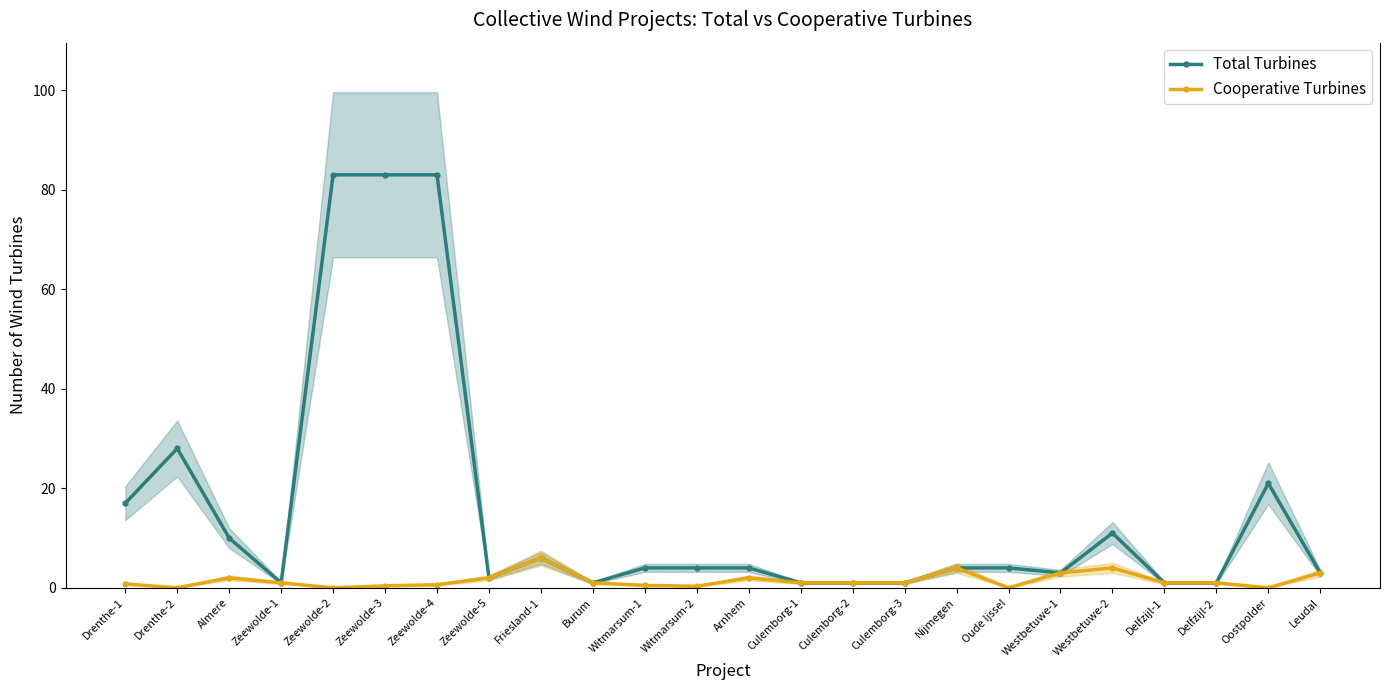

The value of Total Turbines at Zeewolde-3 is 138.8. True or false?

False